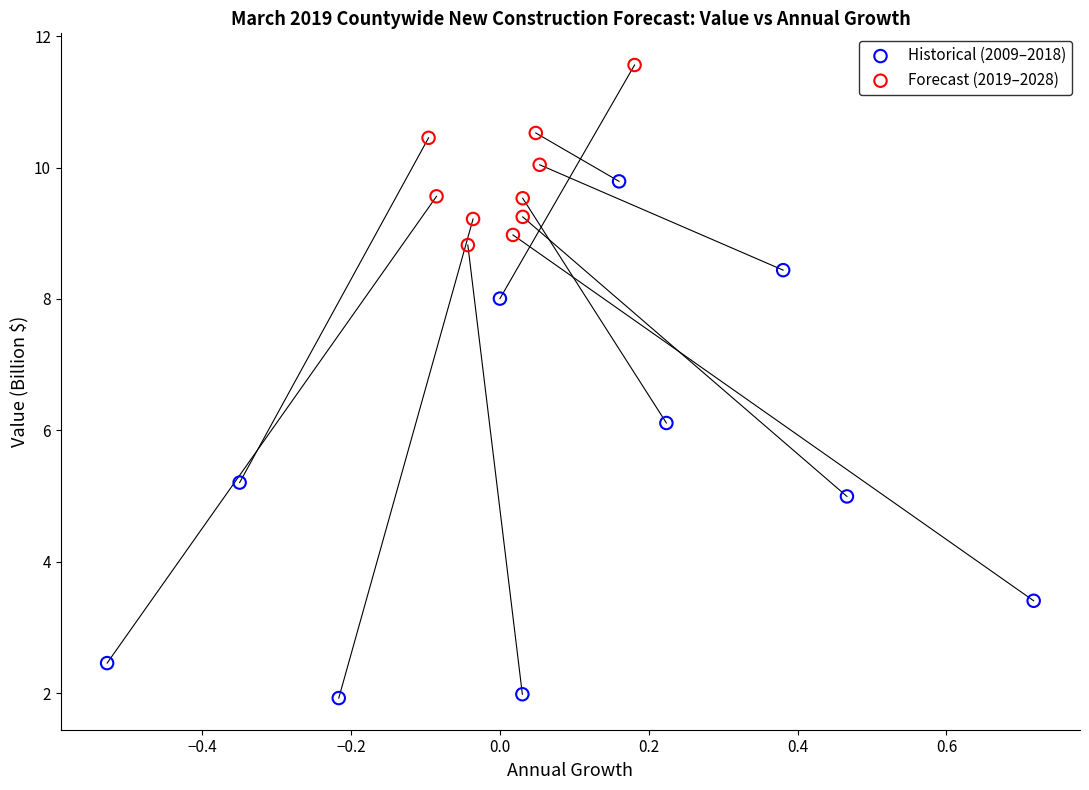

Which series has the largest Y range (max minus min)?

Historical (2009–2018)